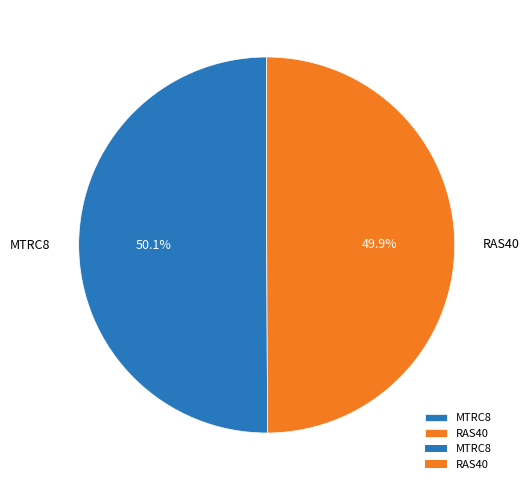

Is there any slice that represents more than half of the pie?

Yes